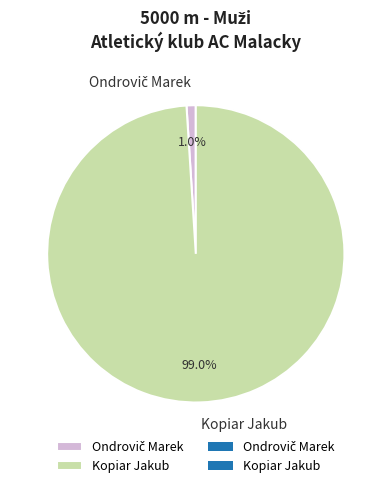

Which category accounts for the majority?

Kopiar Jakub